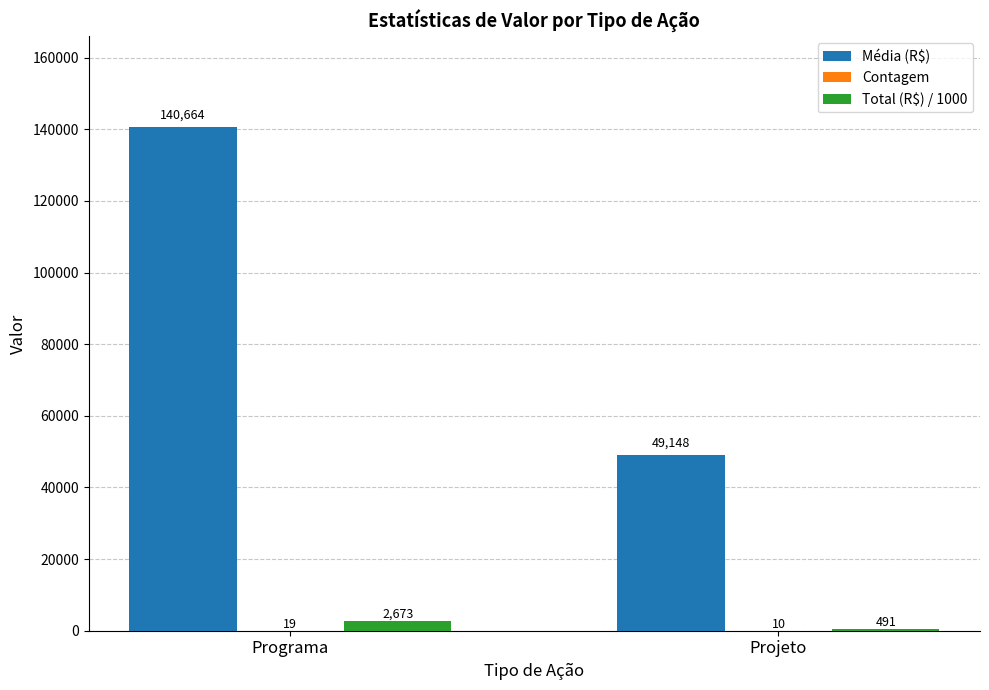

At which category does the chart reach its peak across all series?

Programa